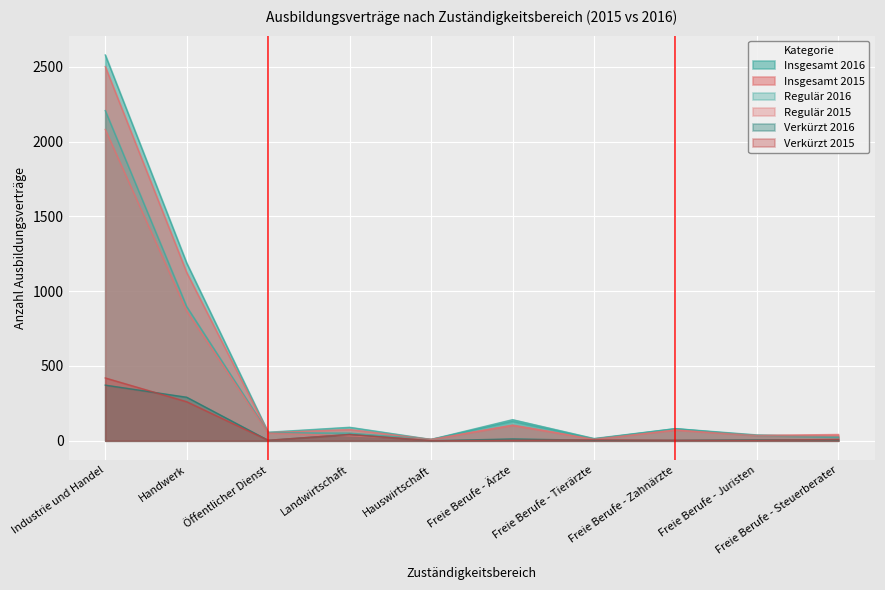

Rank the series at Industrie und Handel from highest to lowest value.

Insgesamt 2016, Insgesamt 2015, Regulär 2016, Regulär 2015, Verkürzt 2015, Verkürzt 2016